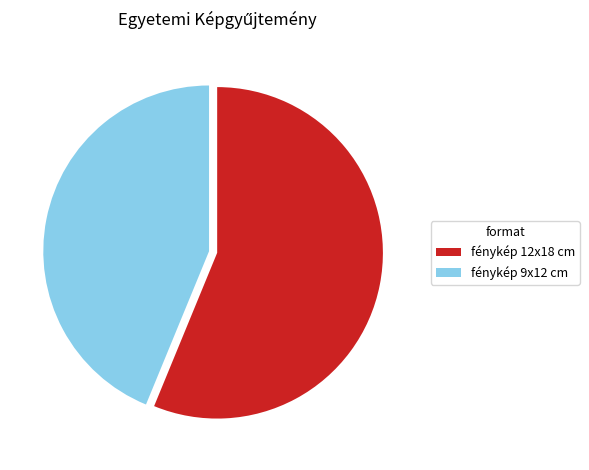

Which has a higher value, fénykép 9x12 cm or fénykép 12x18 cm?

fénykép 12x18 cm